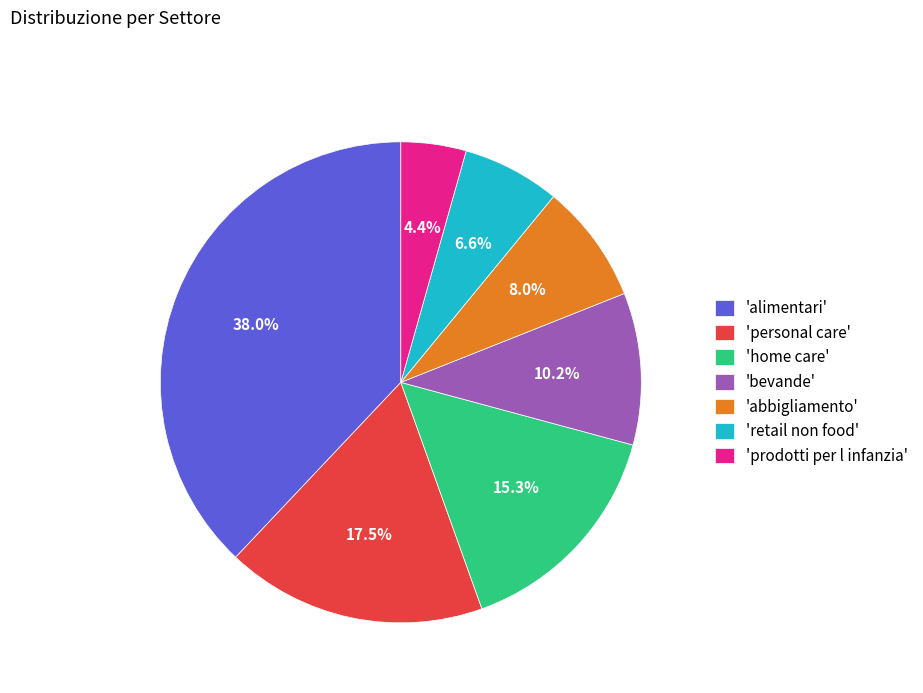

Rank the categories by value from lowest to highest.

'prodotti per l infanzia', 'retail non food', 'abbigliamento', 'bevande', 'home care', 'personal care', 'alimentari'